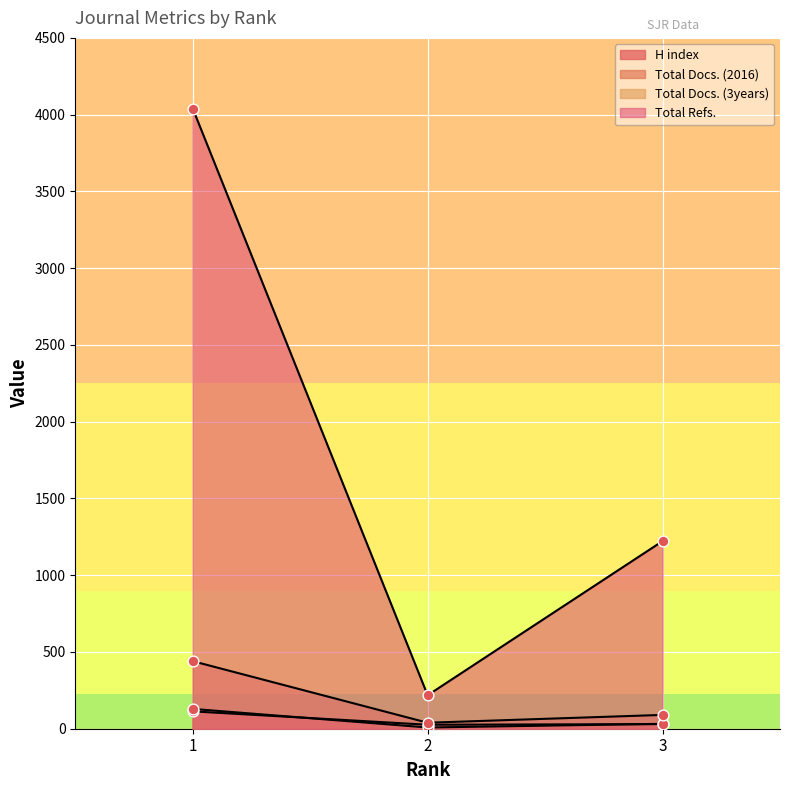

At which category is the sum across all series the highest?

1